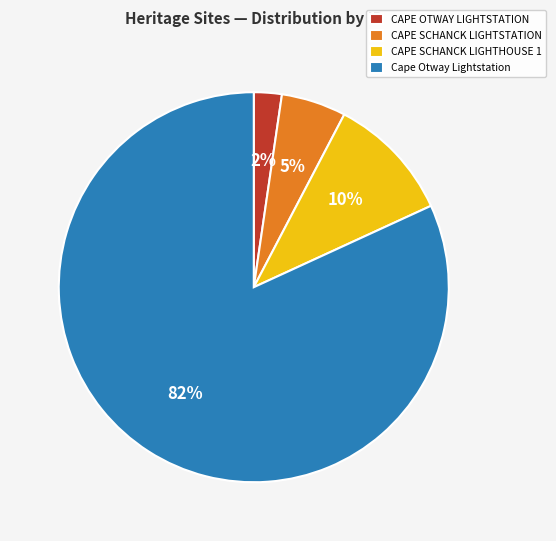

Which slice represents more than half of the pie?

Cape Otway Lightstation